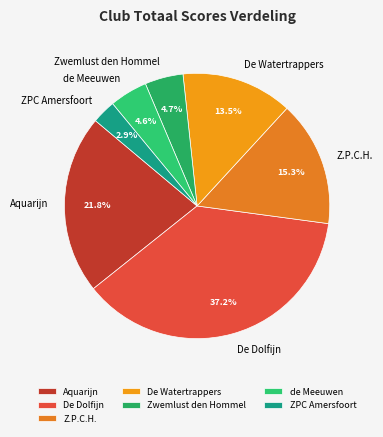

Is there a majority slice in this chart?

No